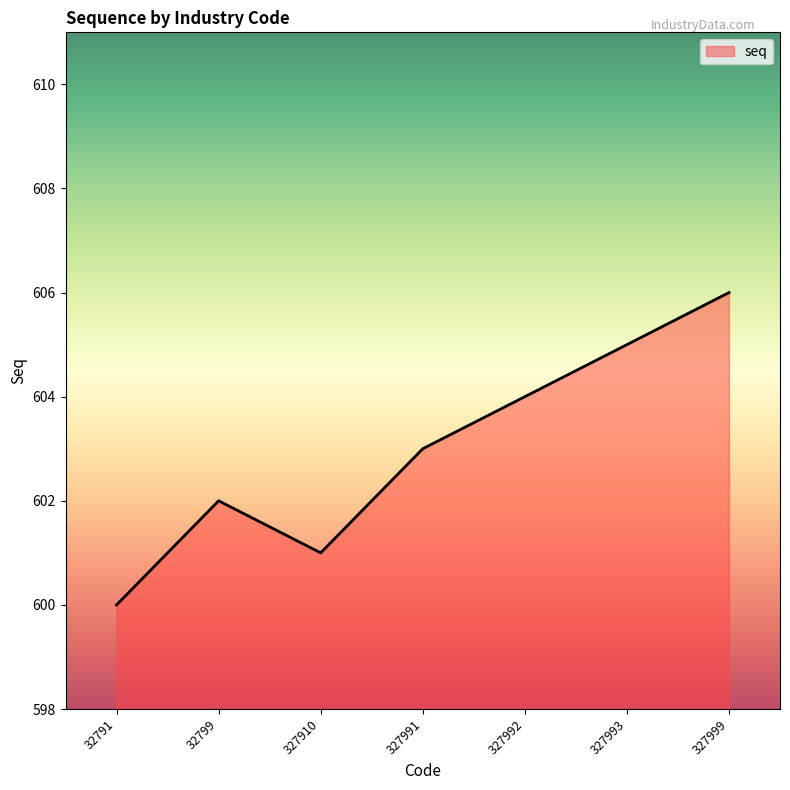

List the labels in order of value, largest first.

327999, 327993, 327992, 327991, 32799, 327910, 32791